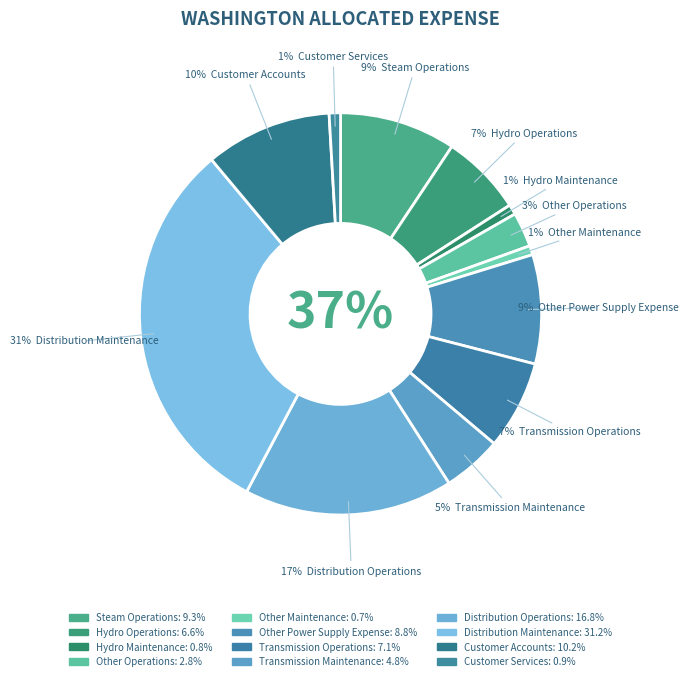

To the nearest percent, what portion does Steam Operations represent?

9%